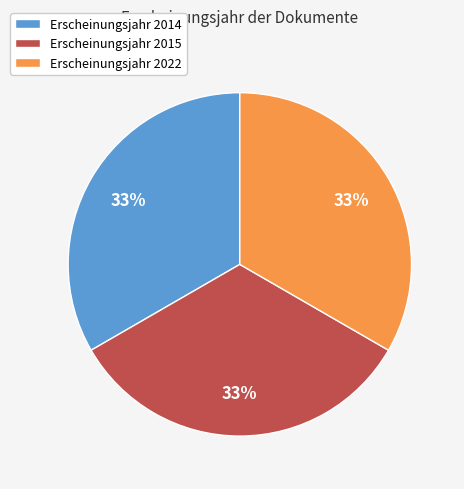

Does Erscheinungsjahr 2014 represent more than half of the total?

No